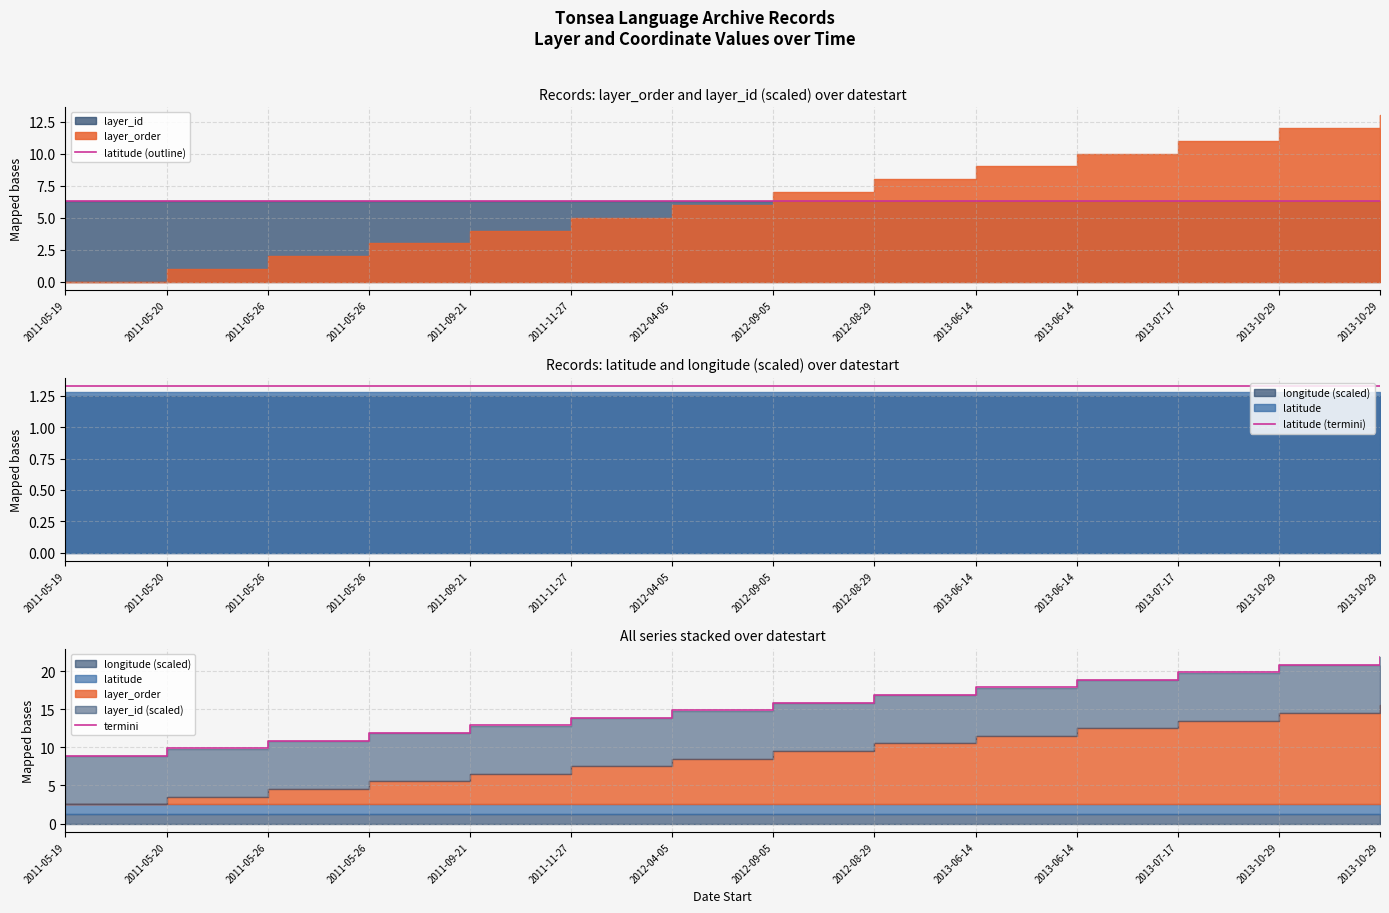

What is the value of the latitude (outline) point at the 12th from the left?

6.3